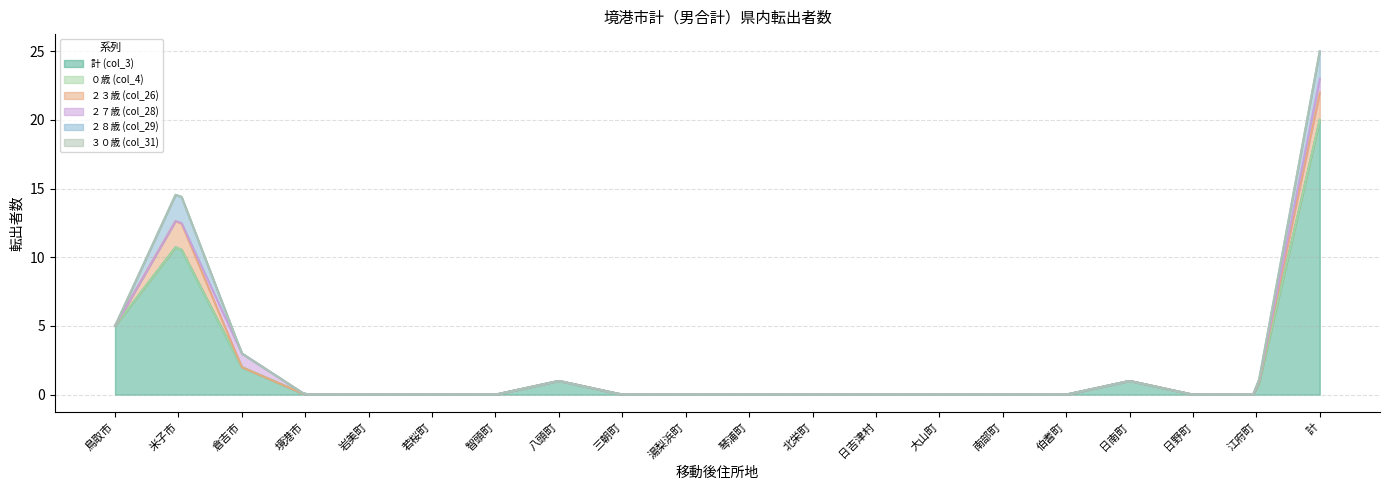

Between 倉吉市 and 日南町, which series saw the biggest shift?

計 (col_3)